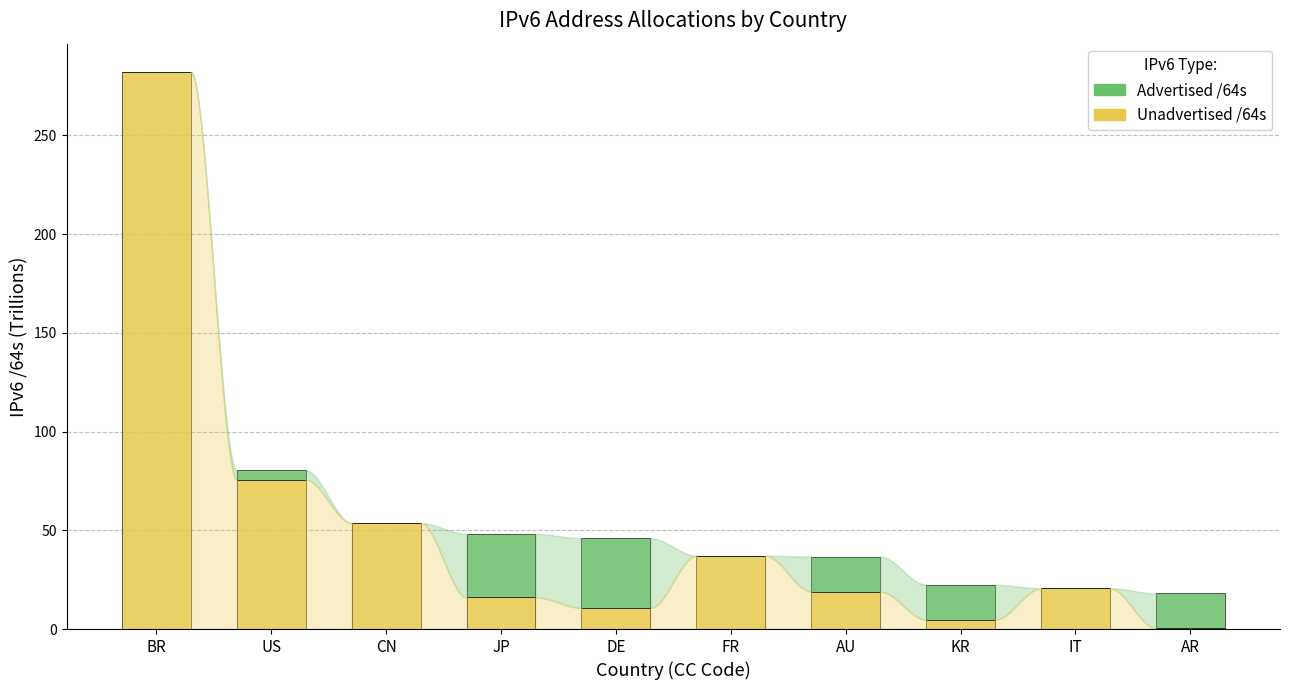

How many distinct data groups are displayed?

2